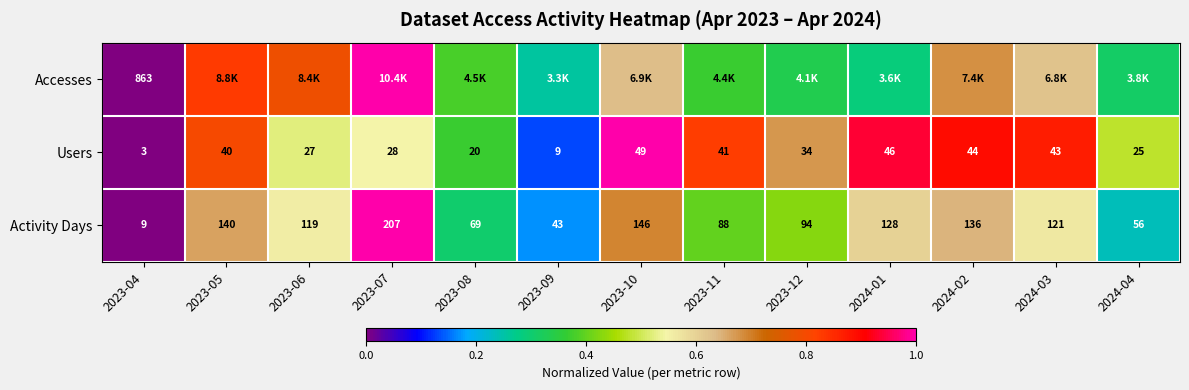

Is the value of Users at 2023-07 greater than the value of Activity Days at 2023-12?

No